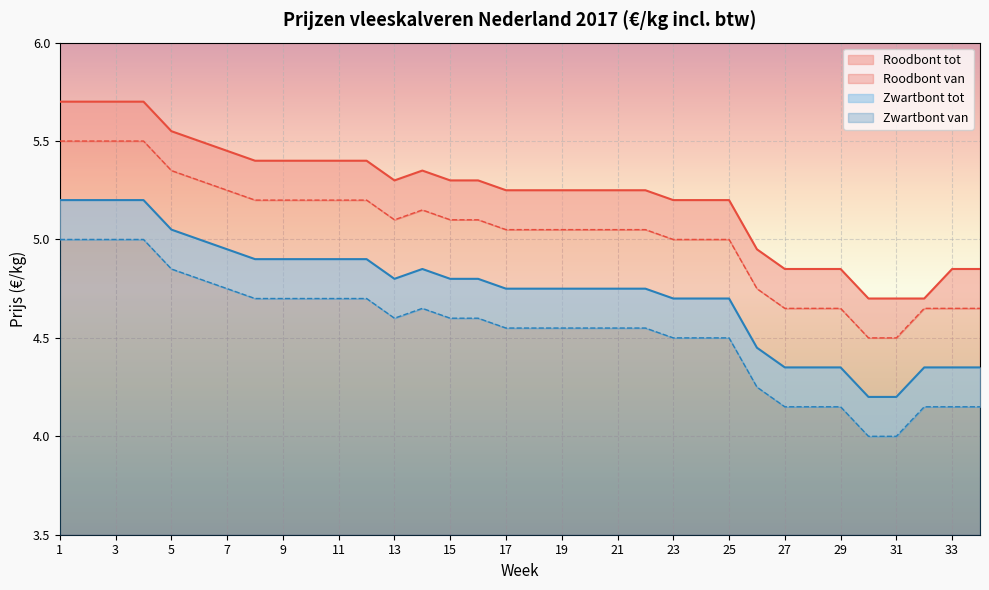

Which has a higher value, 22 or 6?

6